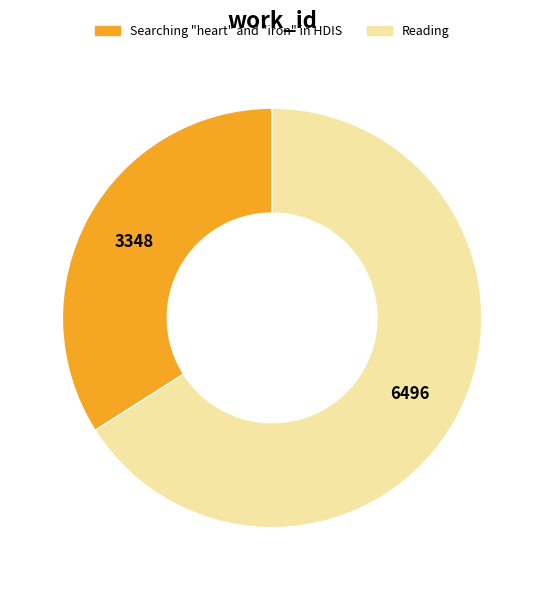

Which category has the biggest portion of the pie?

Reading